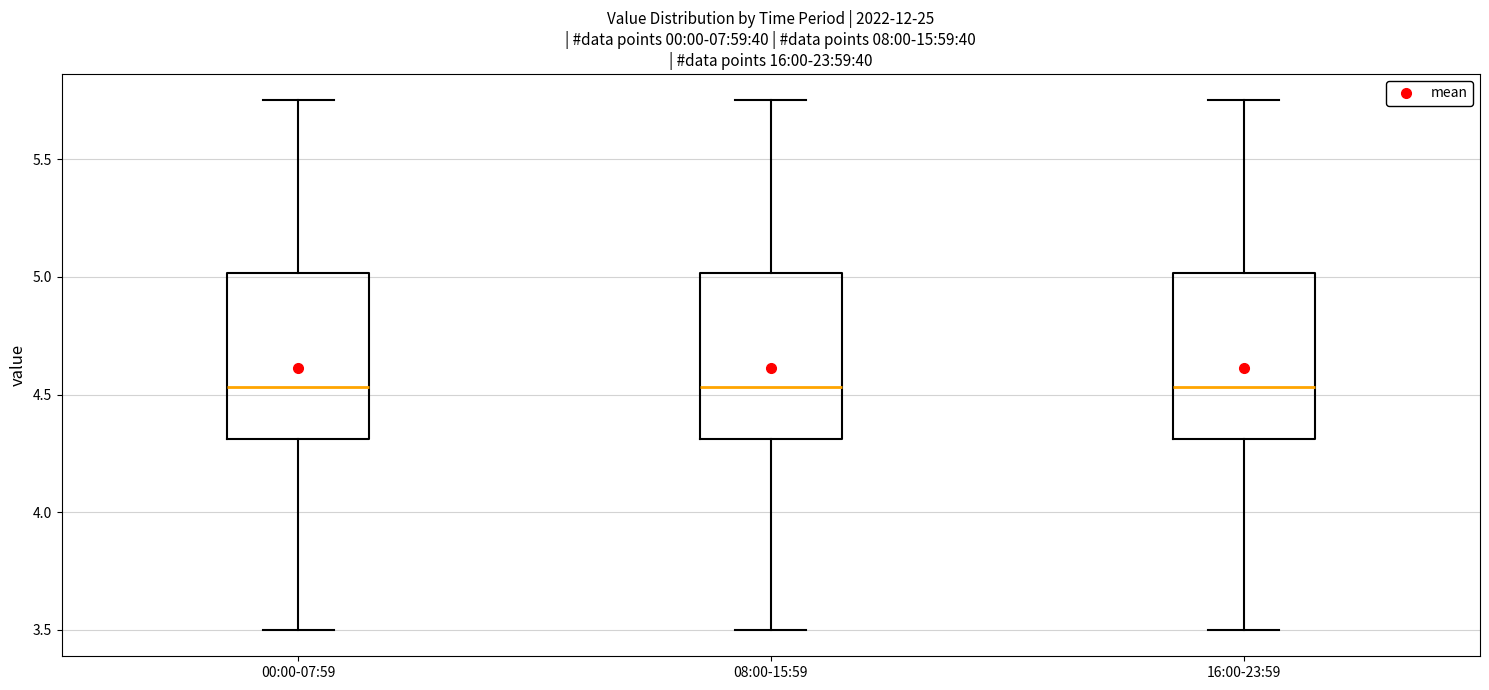

Where does the median line of the box for 00:00-07:59 sit on the y-axis? The values are not printed on the chart, so give them approximately, as read against the axis.

4.55